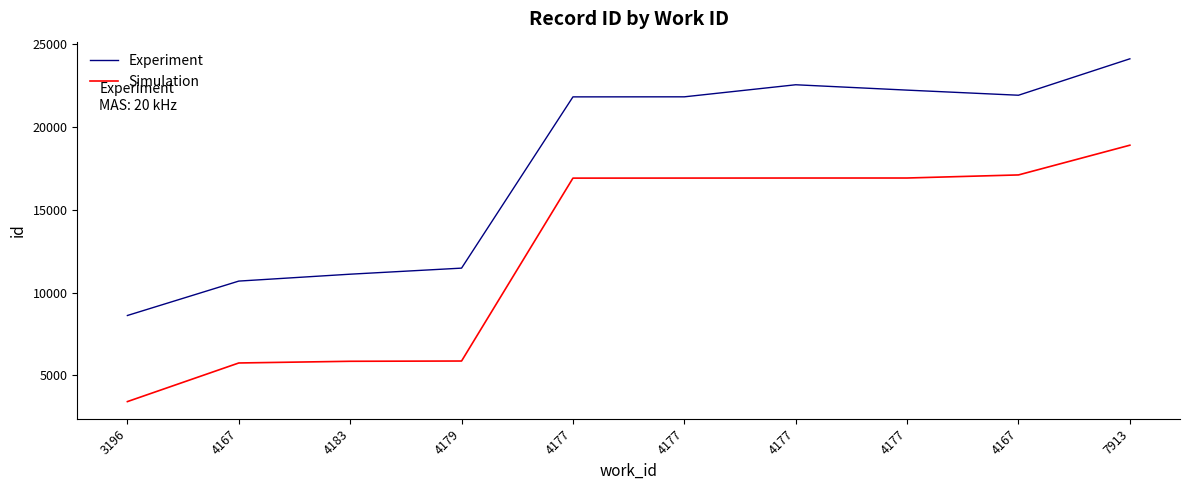

Between 4177 and 4177, which is larger?

4177